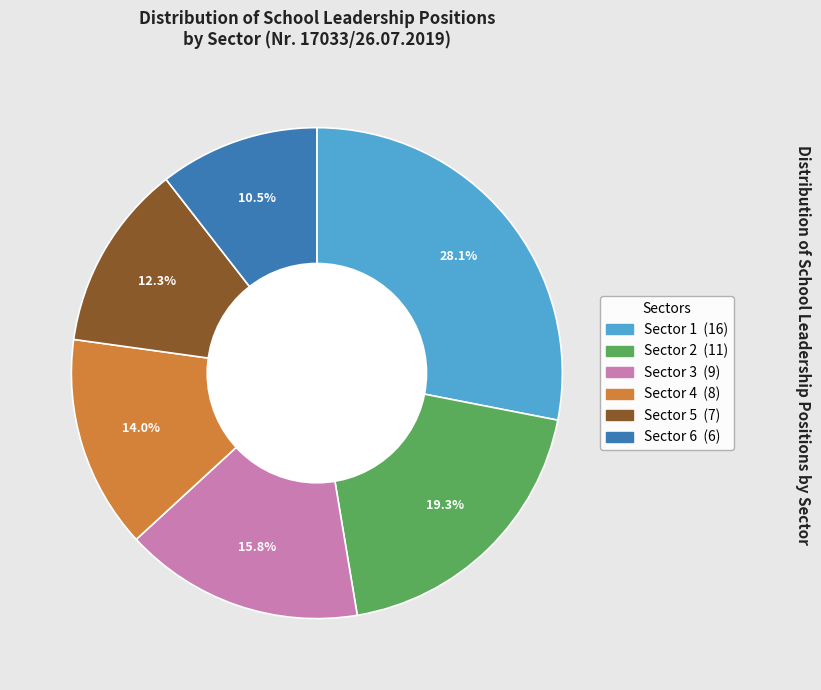

How many segments does this pie chart have?

6